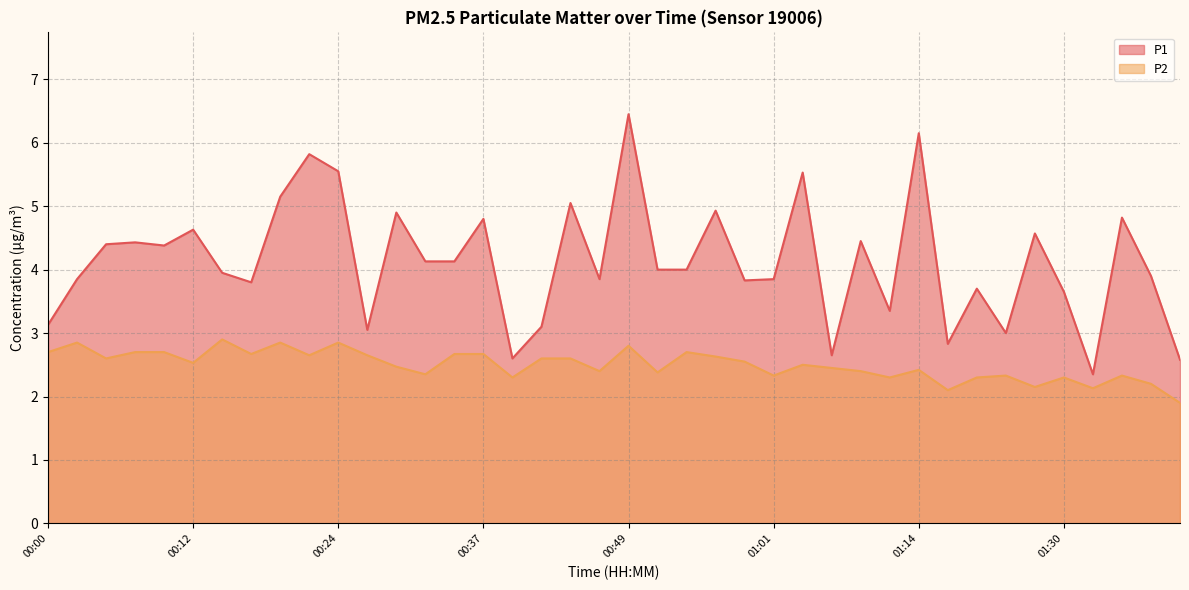

True or false: P2 and P1 cross at least once.

False